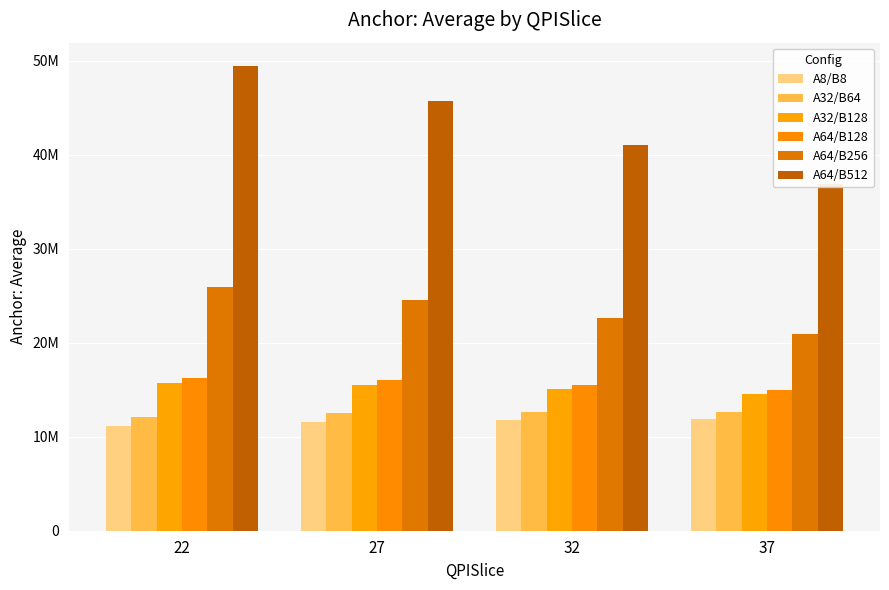

What is the sum of all A64/B128 values?

62828944